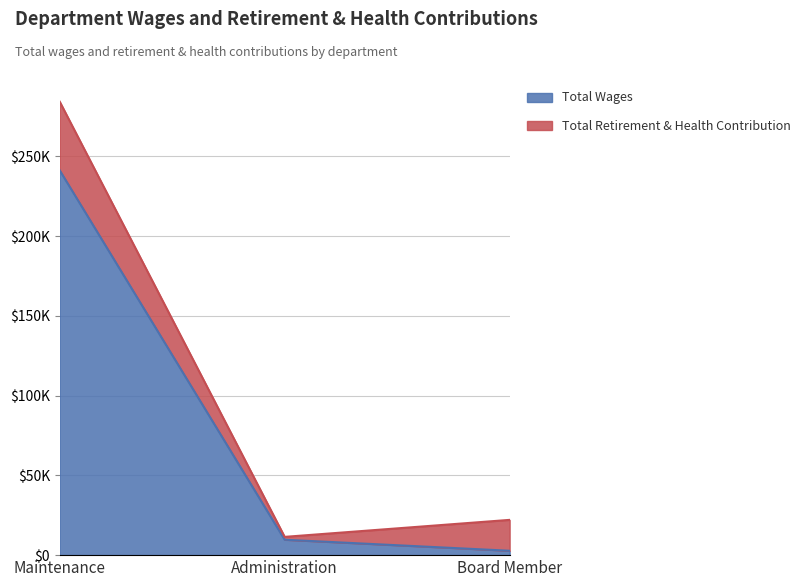

What is the difference between the values at Board Member and Maintenance?

238537